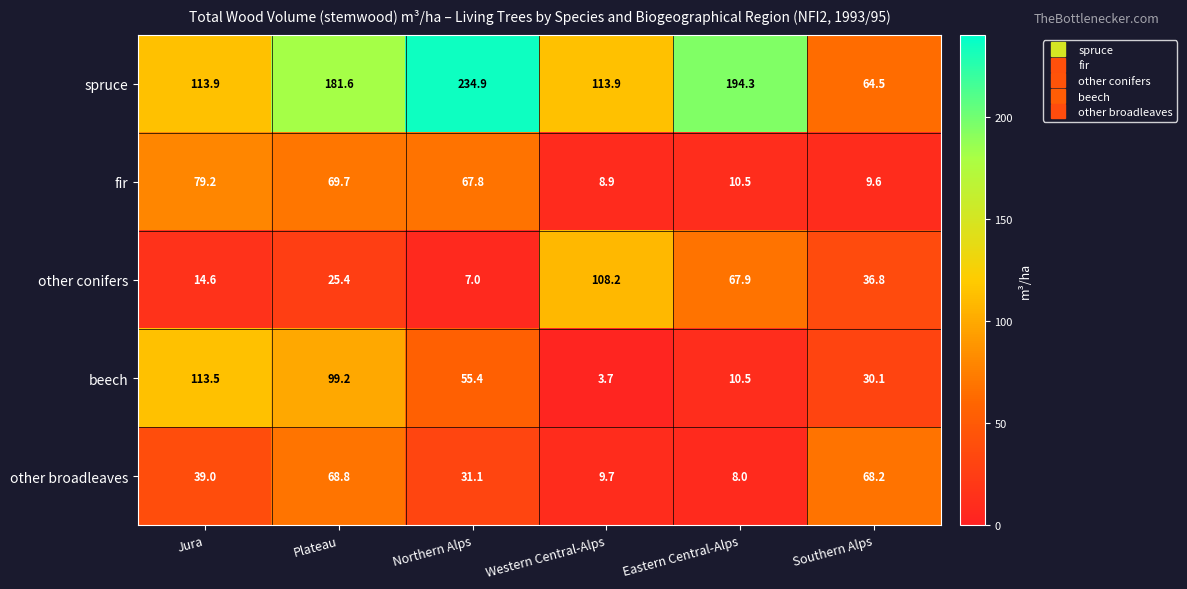

Which series has the largest range (max minus min)?

spruce